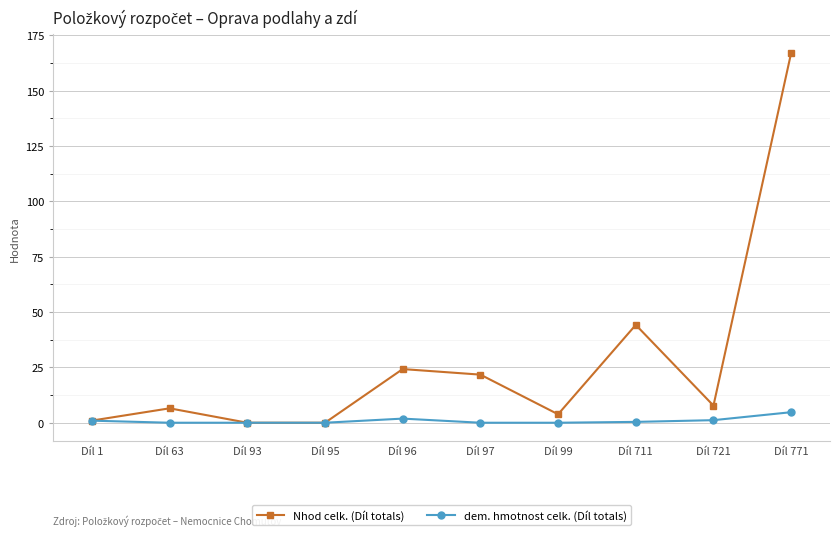

How many categories are shown in the chart?

10